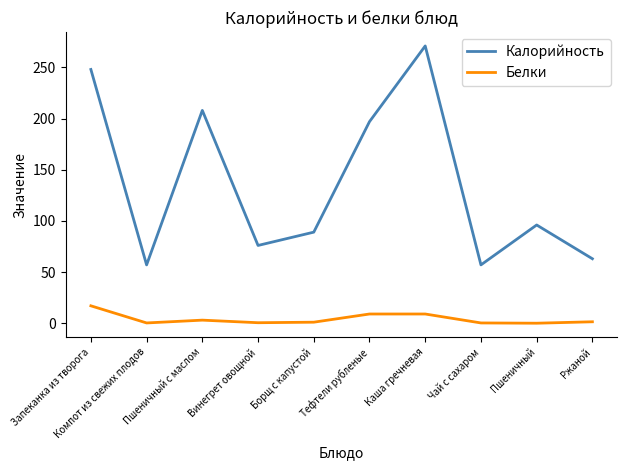

Which series has the widest spread of values?

Калорийность